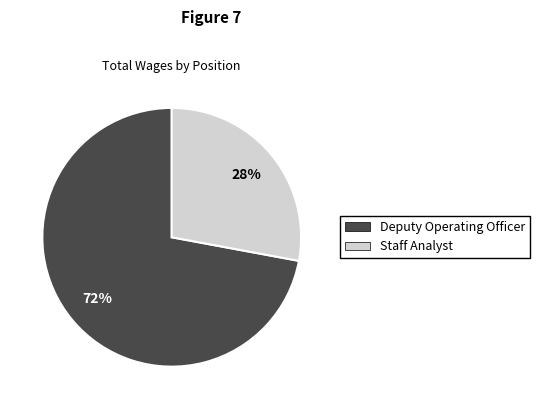

Between Staff Analyst and Deputy Operating Officer, which is larger?

Deputy Operating Officer